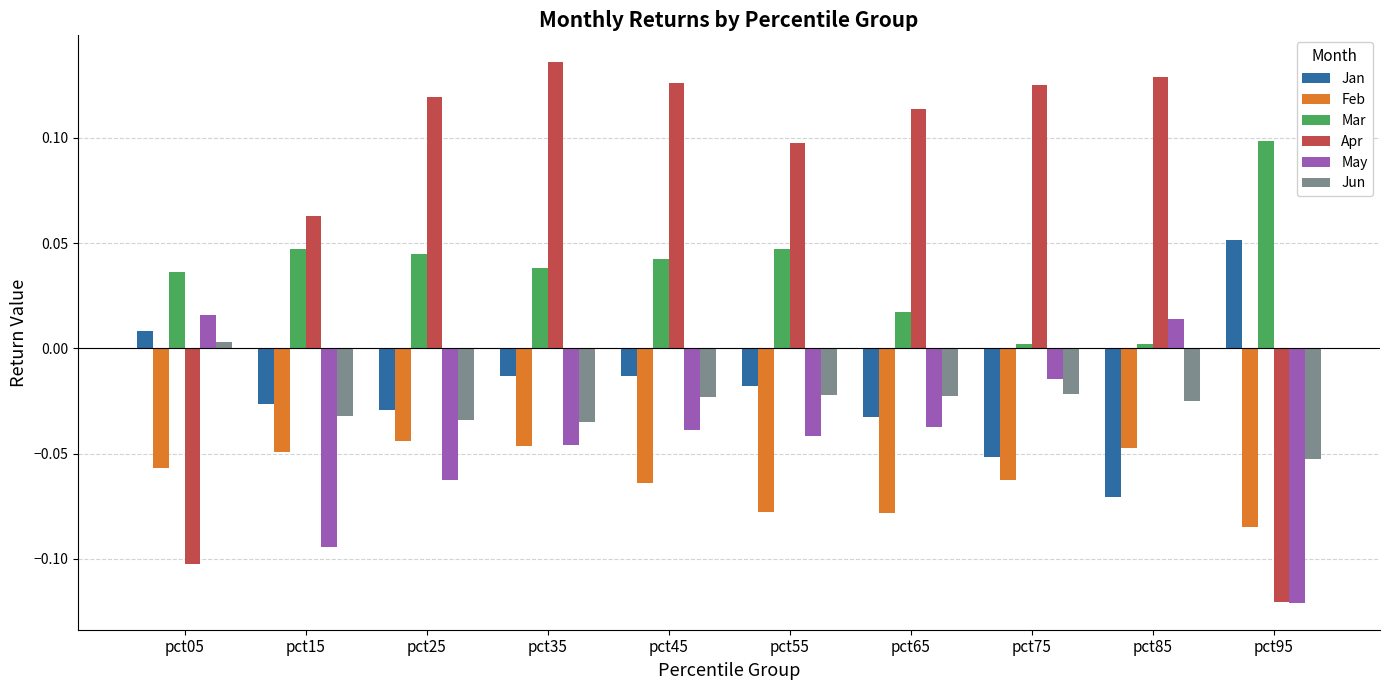

Which series has the largest range (max minus min)?

Apr